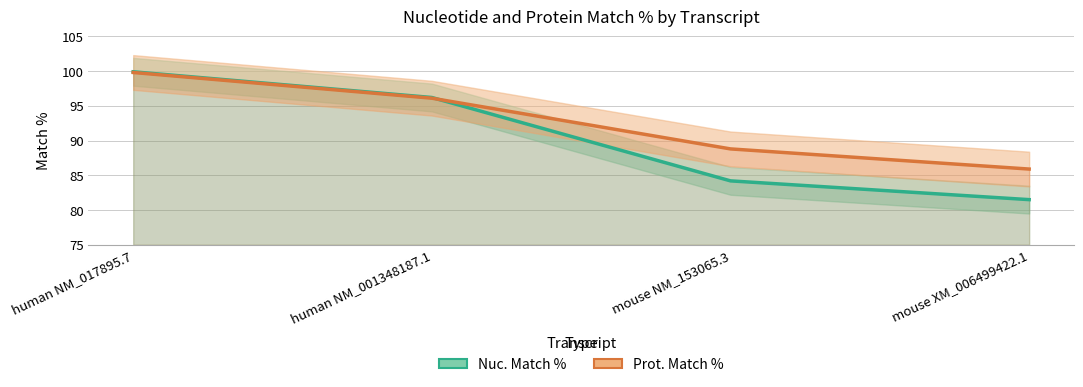

Reading left to right, extract all data points from this chart.

Nuc. Match %: human NM_017895.7=99.9	human NM_001348187.1=96.2	mouse NM_153065.3=84.2	mouse XM_006499422.1=81.5
Prot. Match %: human NM_017895.7=99.8	human NM_001348187.1=96.1	mouse NM_153065.3=88.8	mouse XM_006499422.1=85.9